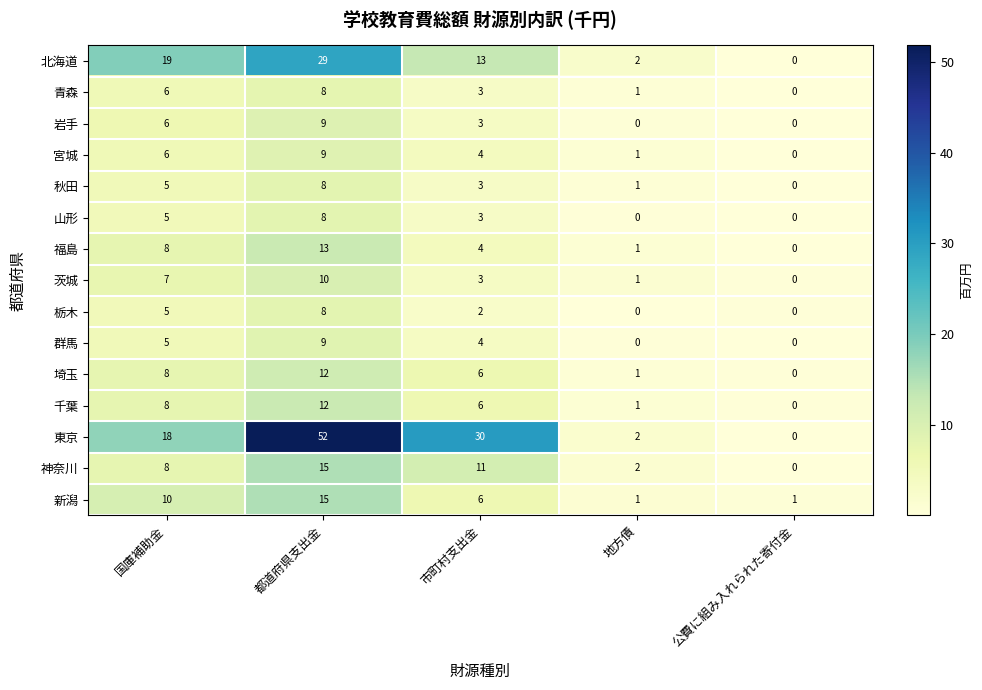

List the labels in order of 東京 value, largest first.

都道府県支出金, 市町村支出金, 国庫補助金, 地方債, 公費に組み入れられた寄付金